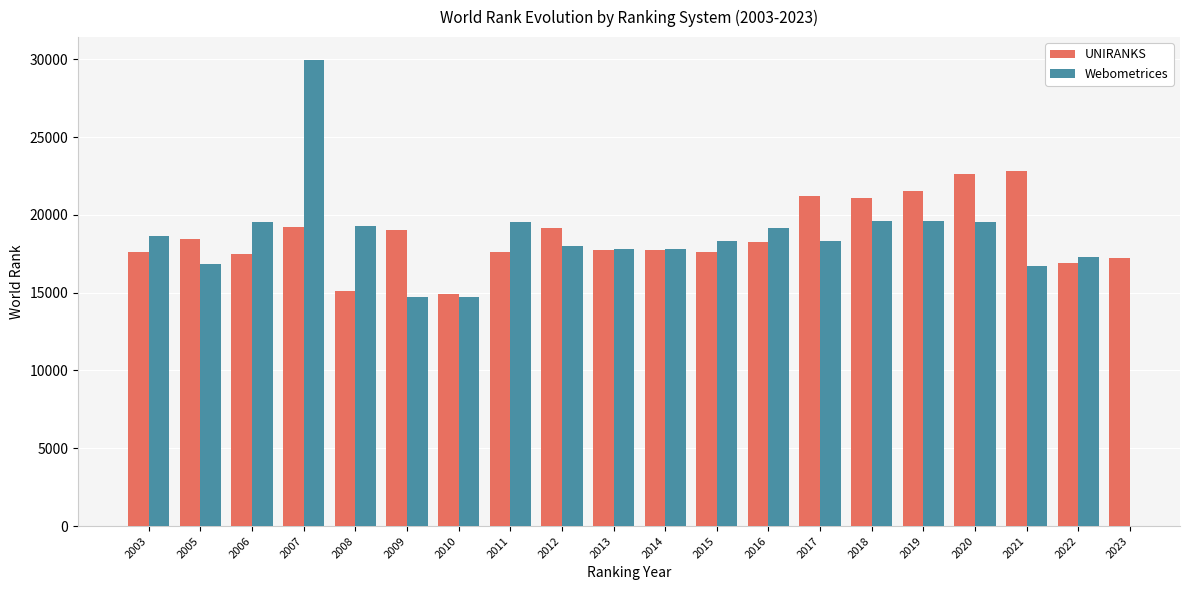

How many groups of bars are there?

20